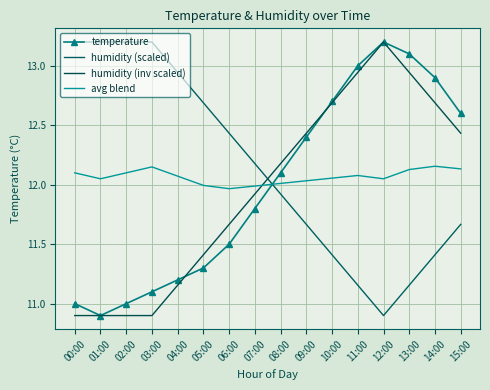

At which label does temperature first exceed 12?

08:00